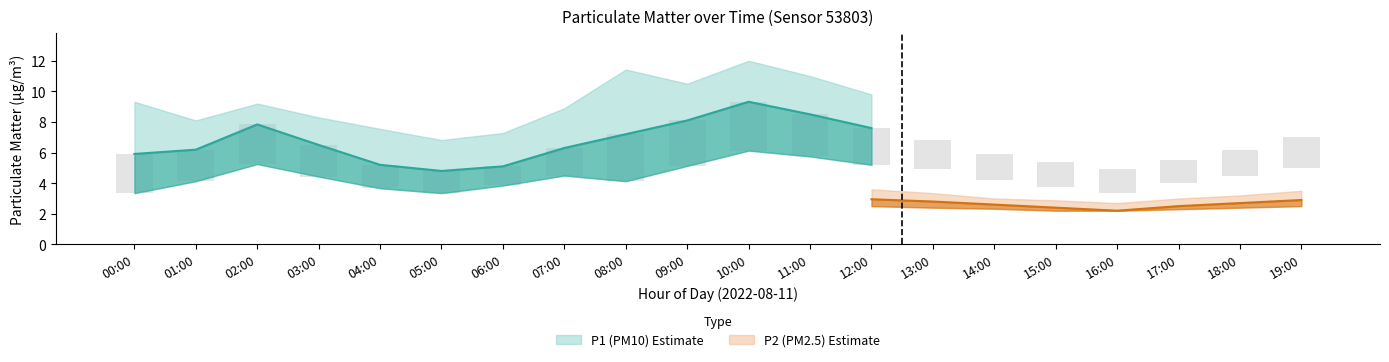

Which series has the largest total across all categories?

P1_upper